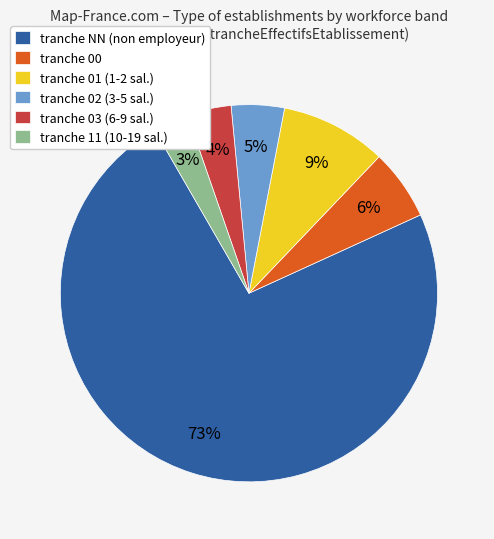

What is the majority slice?

tranche NN (non employeur)